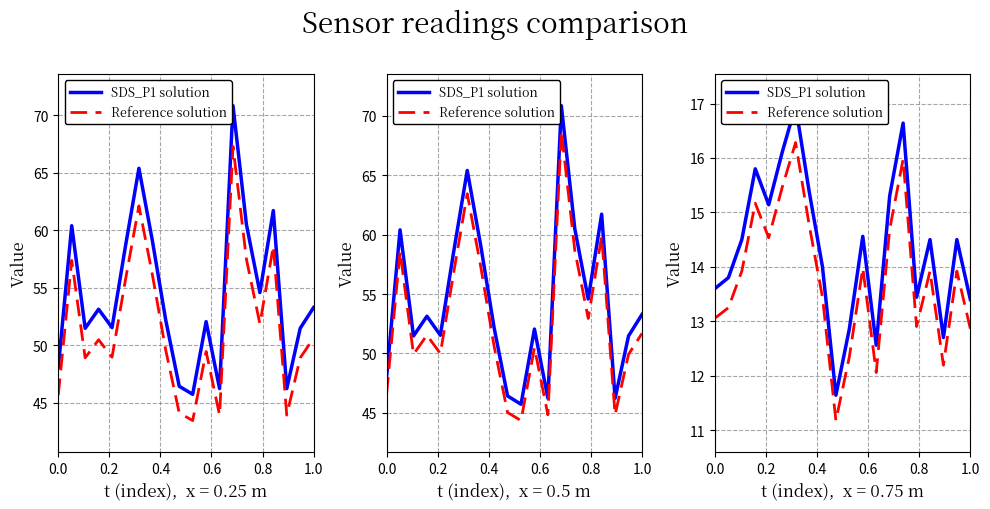

What is the average value of the SDS_P1 solution series?

14.4